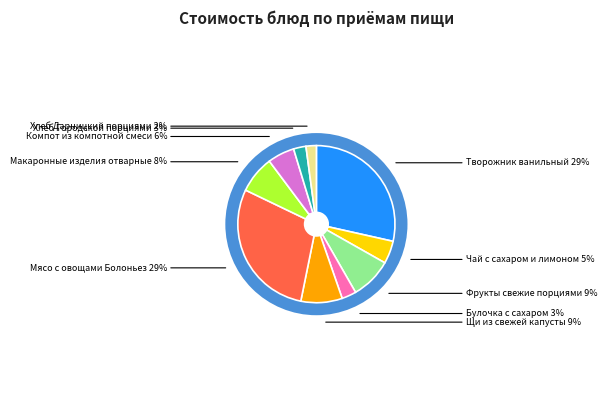

How many segments does this pie chart have?

10